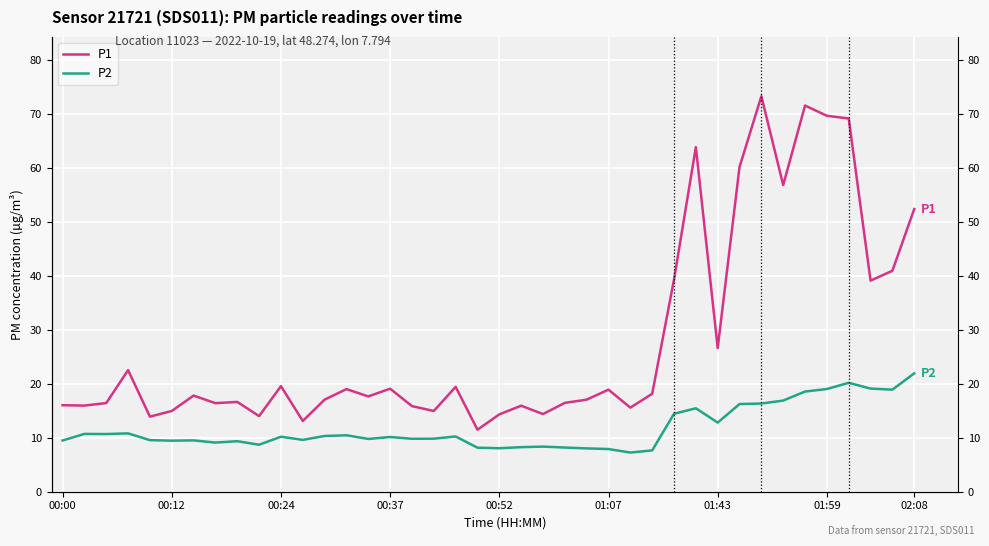

What is the total value across all series at 02:08?

74.3